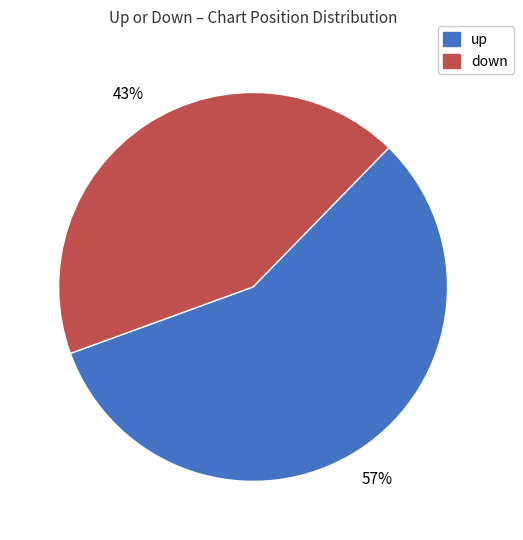

True or false: down accounts for 43% of the total.

True